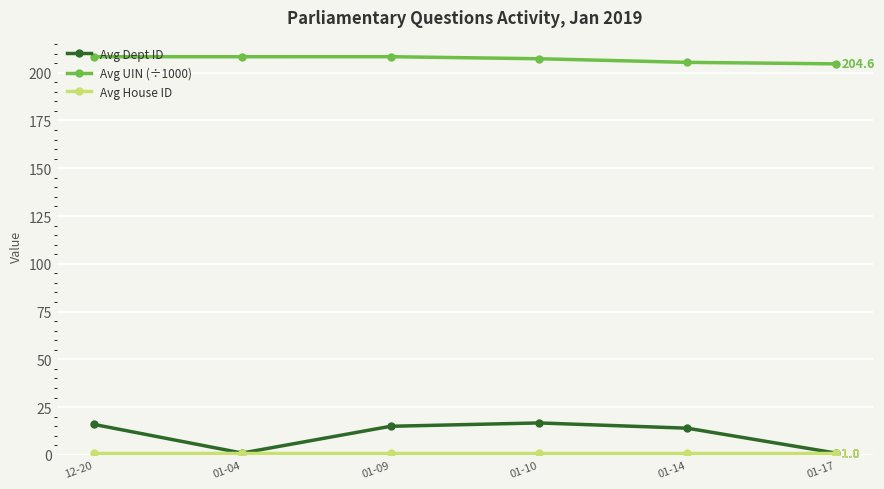

Which series has the largest range (max minus min)?

Avg Dept ID